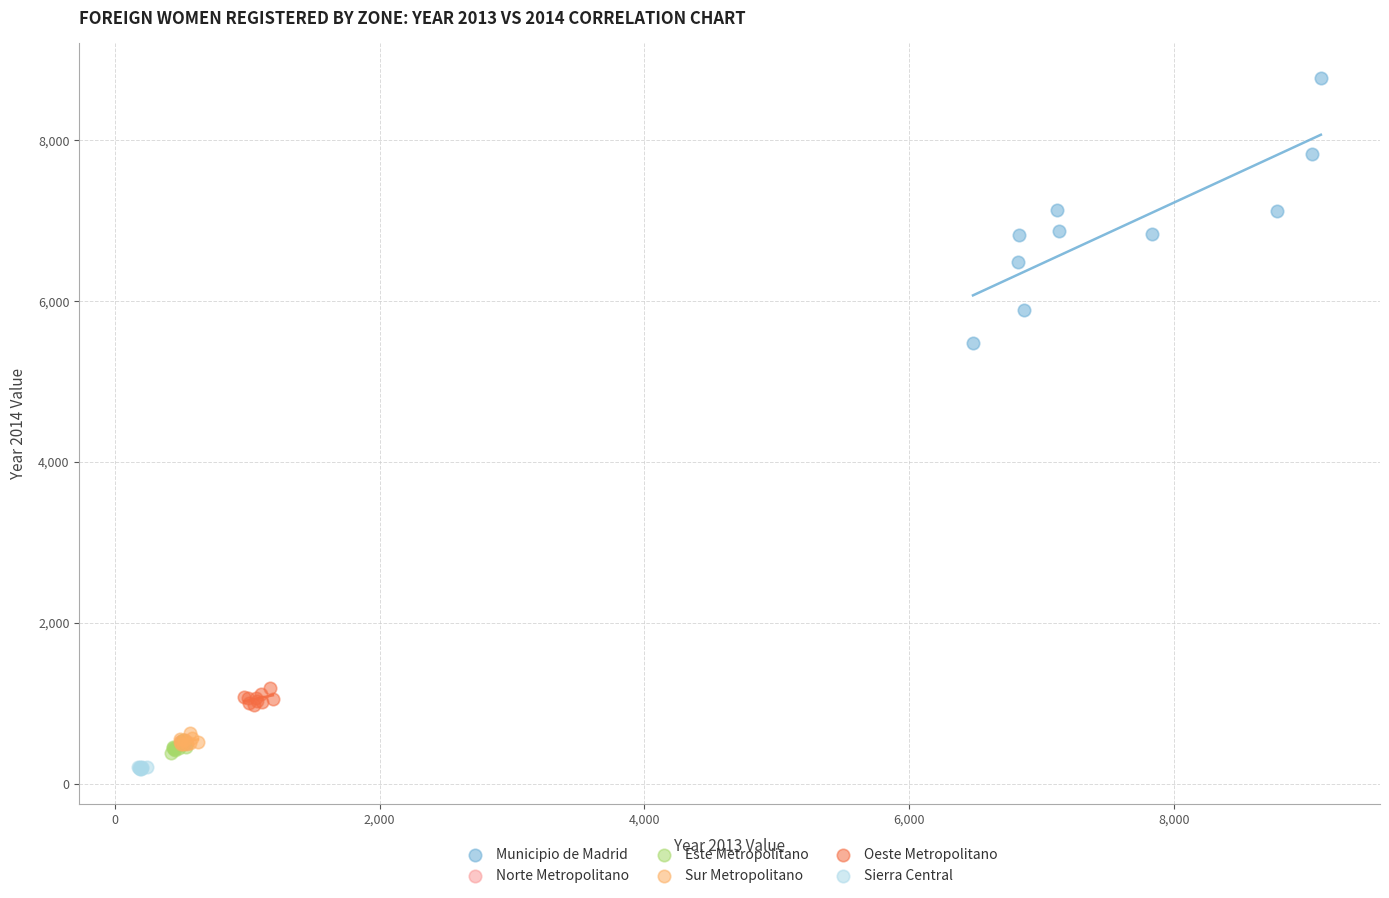

Which series contains the highest Y value?

Municipio de Madrid